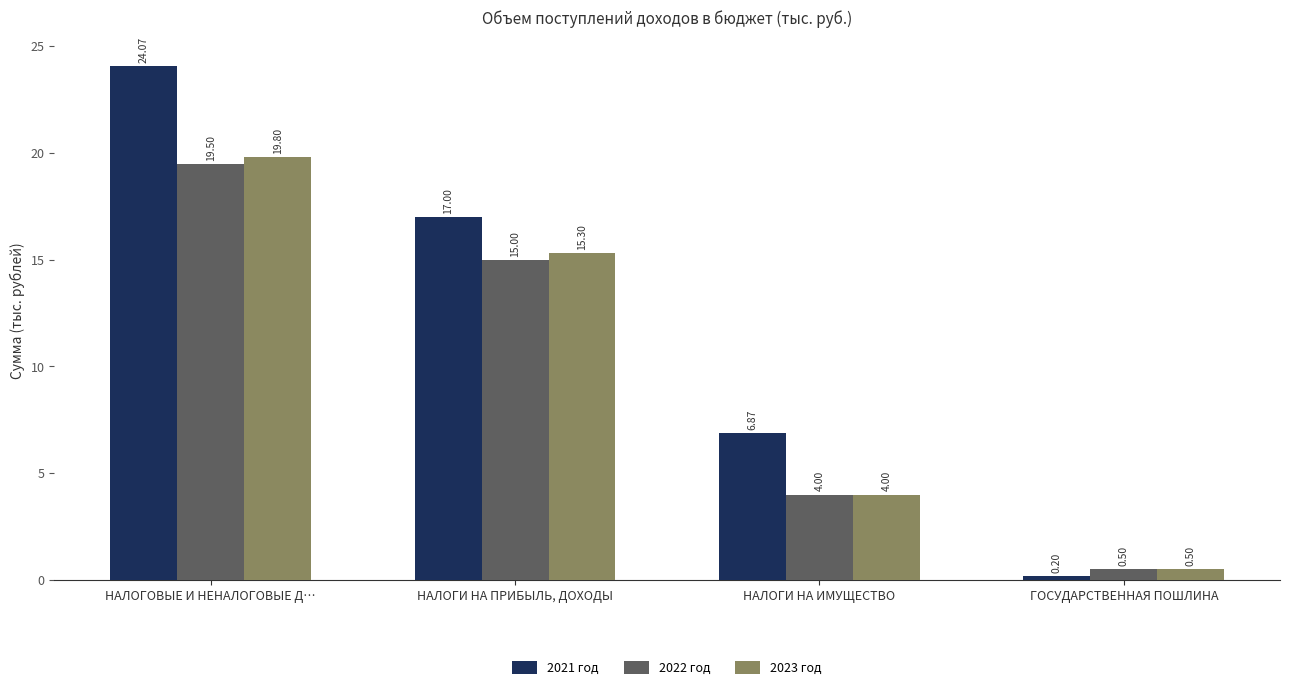

What is the label of the 4th bar from the left?

ГОСУДАРСТВЕННАЯ ПОШЛИНА